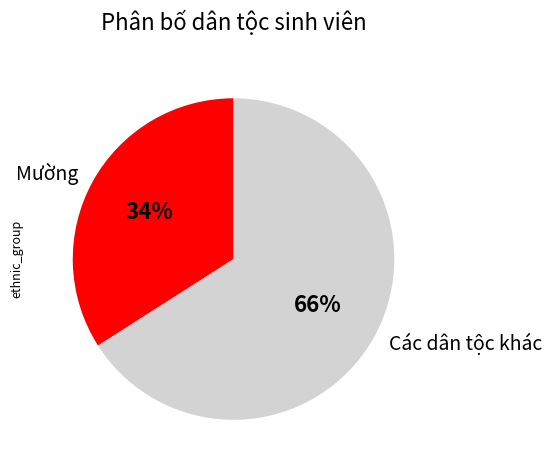

To the nearest percent, what is the difference between the largest and smallest slice percentages?

32%